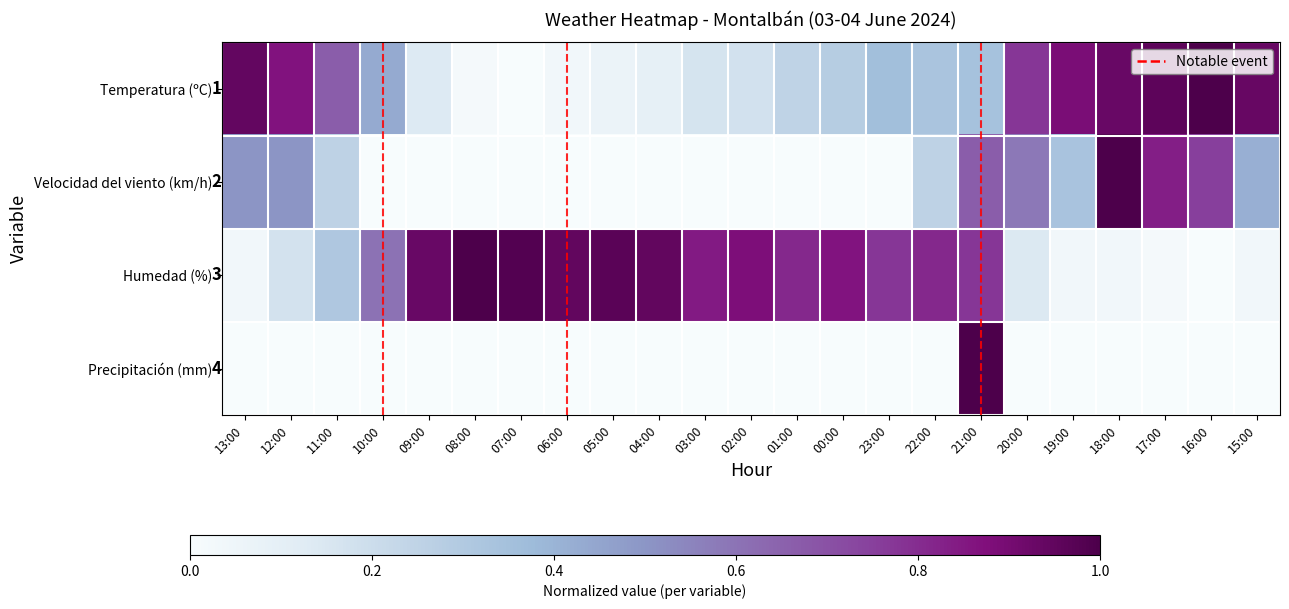

How many Precipitación (mm) values are between 0 and 1?

23